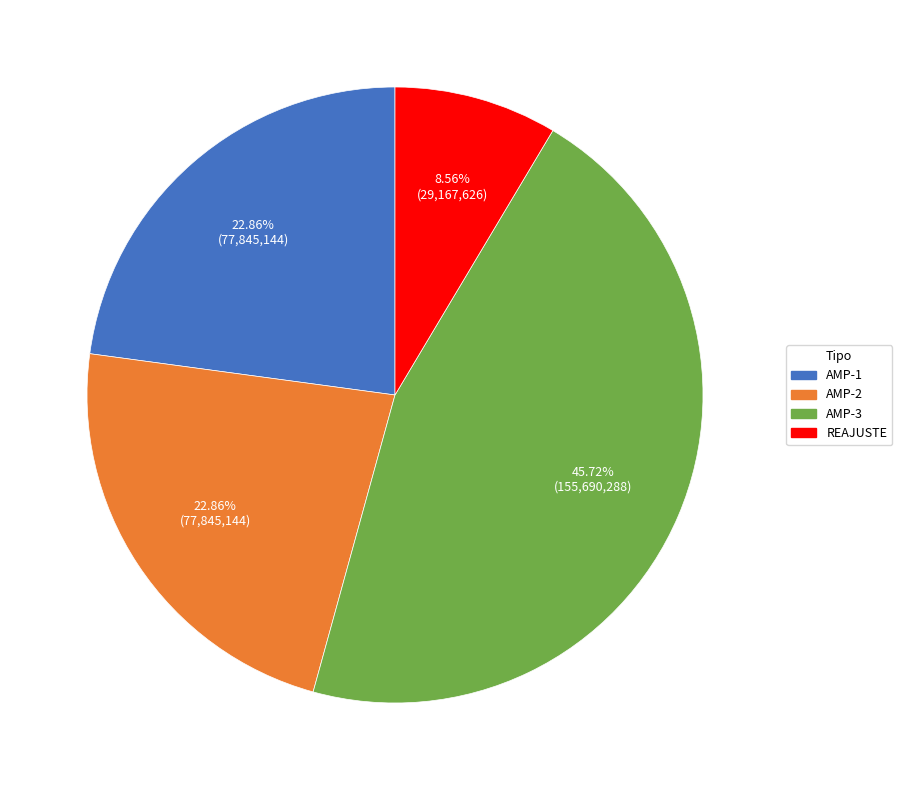

What is the ratio of the value at AMP-2 to the value at AMP-1?

1.0